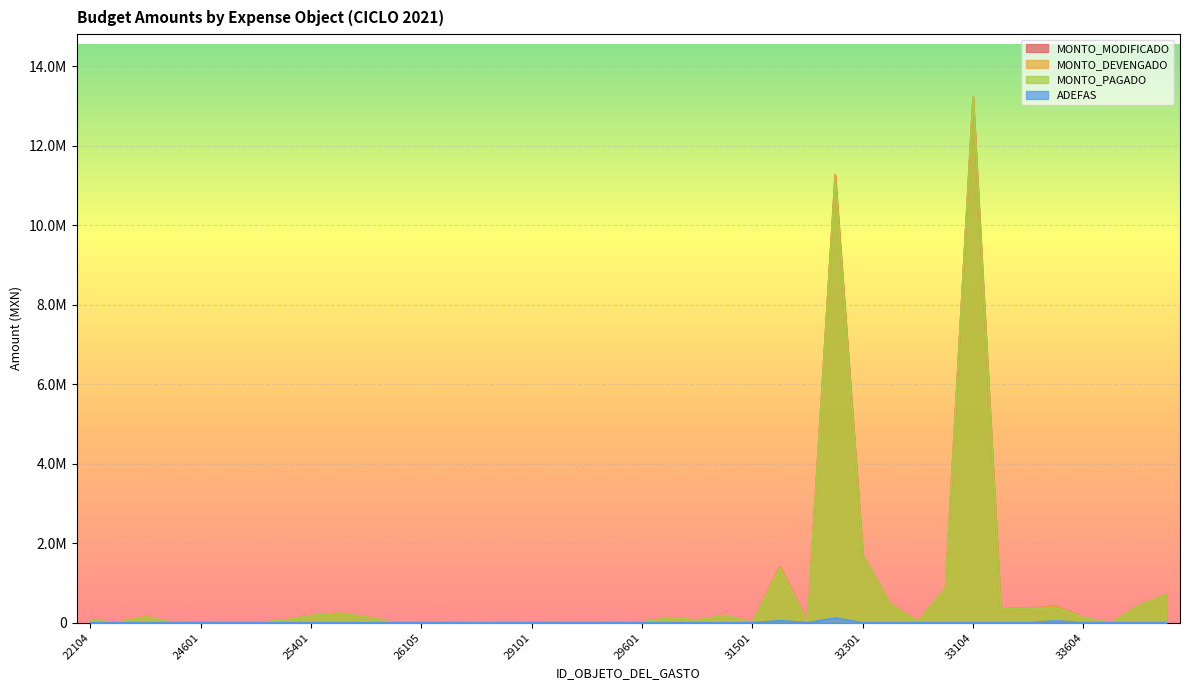

List the series in order of their peak value, lowest first.

ADEFAS, MONTO_MODIFICADO, MONTO_DEVENGADO, MONTO_PAGADO